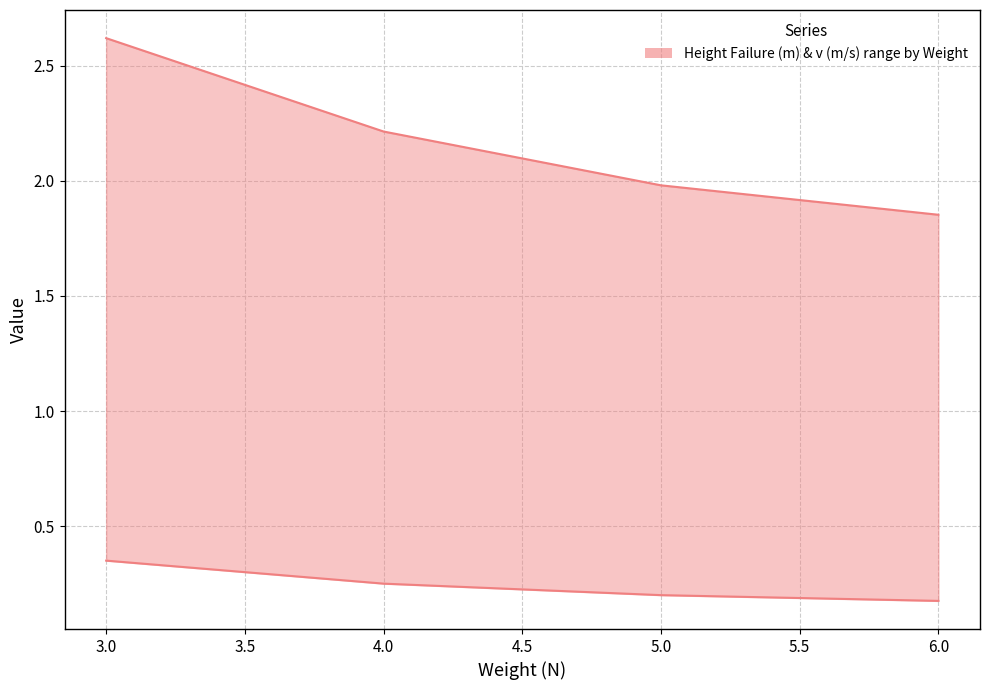

Is it true that v (m/s) equals 0.8 at 4.0?

False